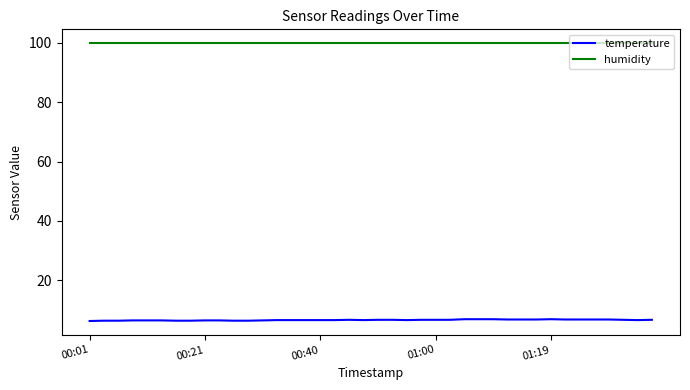

Which series has the largest range (max minus min)?

temperature